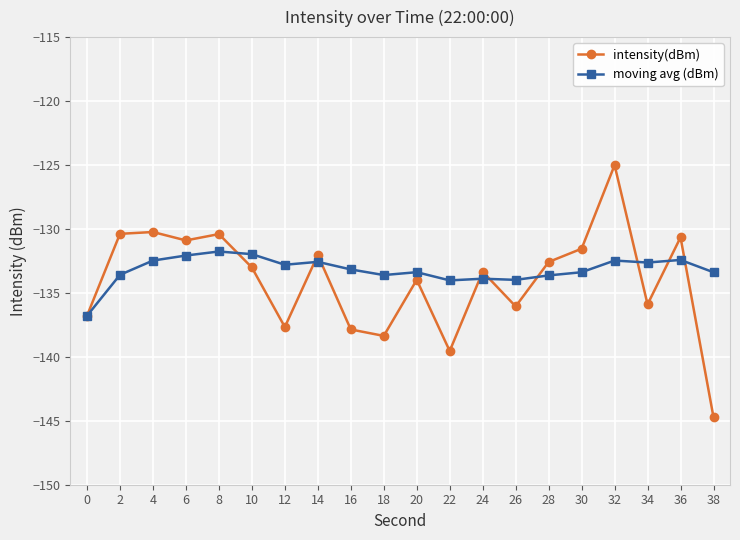

Which series has the largest range (max minus min)?

intensity(dBm)